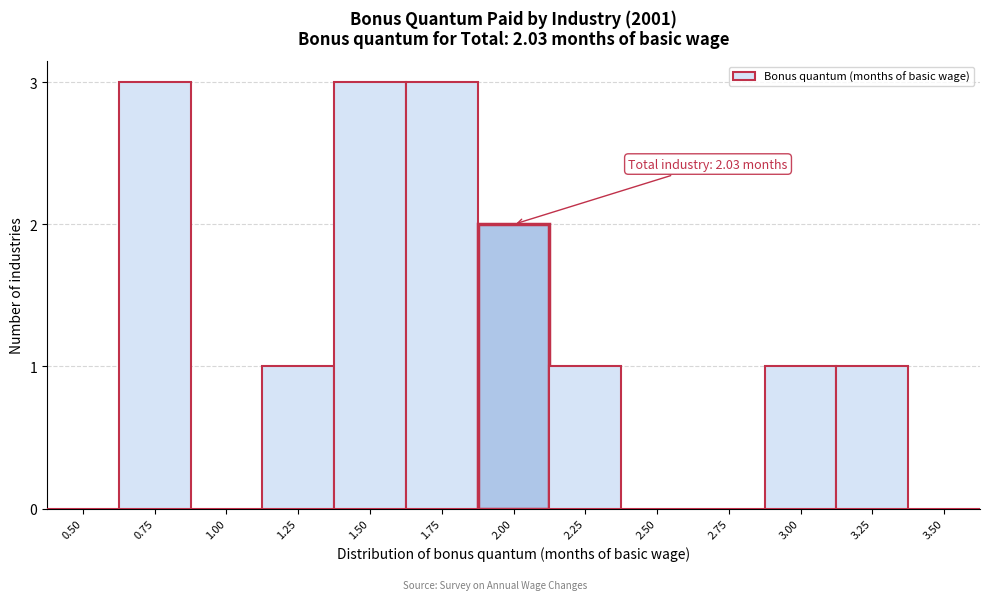

Reading left to right, what are all the values shown in this chart?

0.50=0	0.75=3	1.00=0	1.25=1	1.50=3	1.75=3	2.00=2	2.25=1	2.50=0	2.75=0	3.00=1	3.25=1	3.50=0